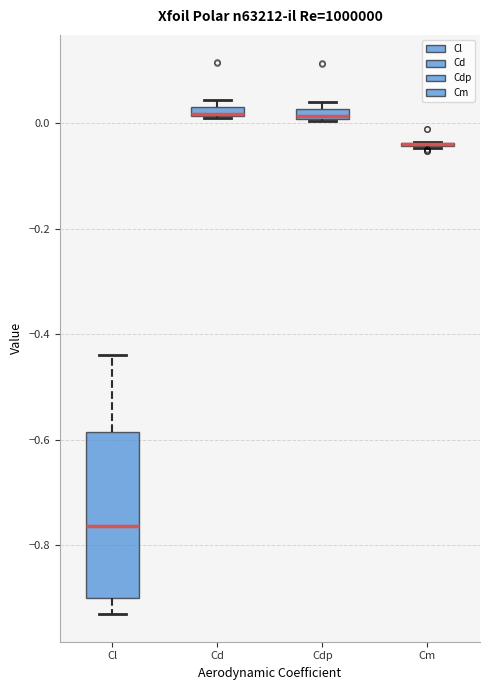

Comparing the boxes themselves (not the whiskers), which one is the tallest?

Cl